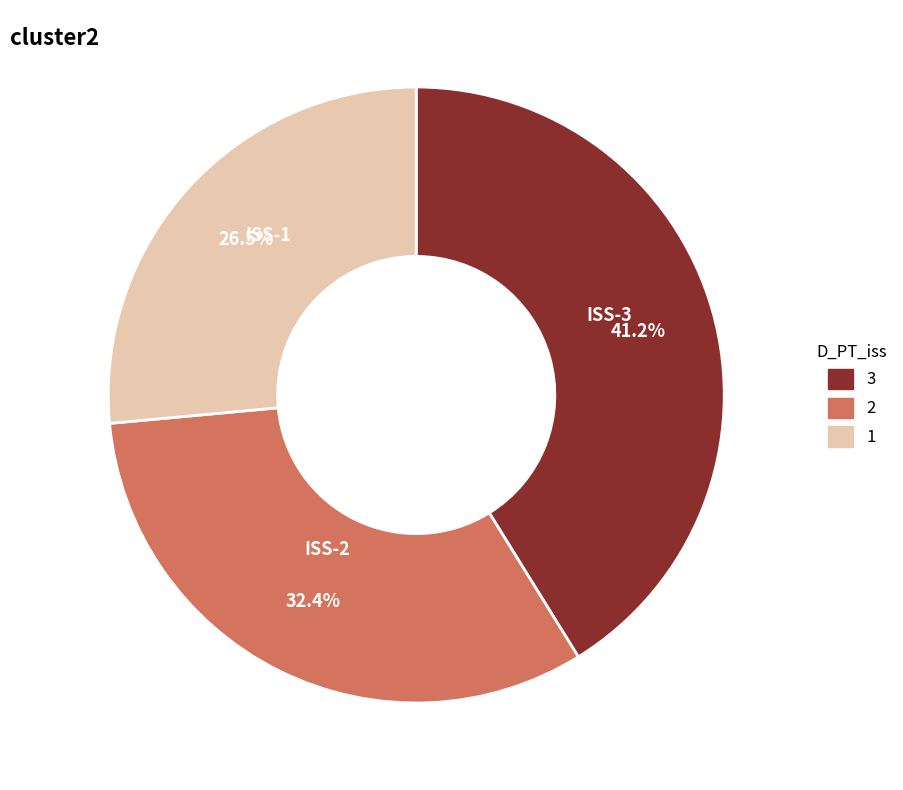

Does any single category account for the majority?

No